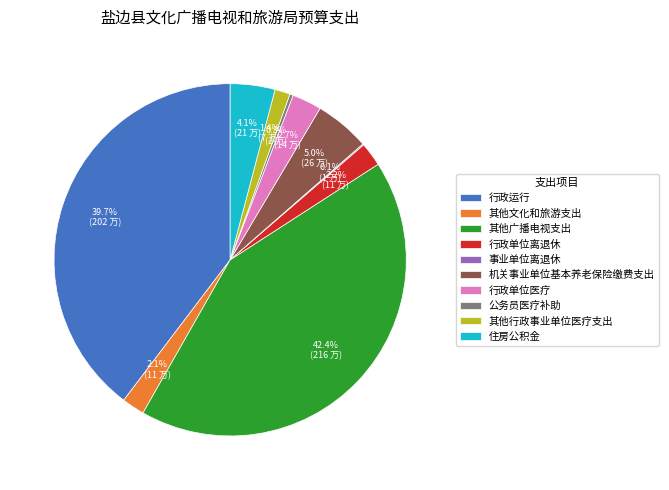

Which has a higher value, 行政运行 or 其他行政事业单位医疗支出?

行政运行